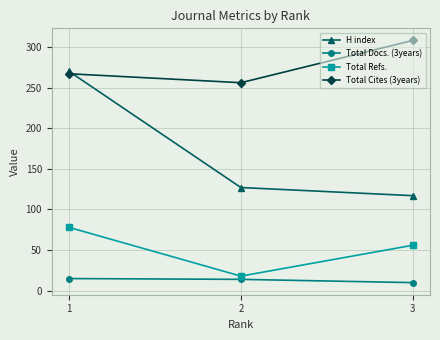

What value does the Total Refs. series have at 1, to the nearest 5?

80